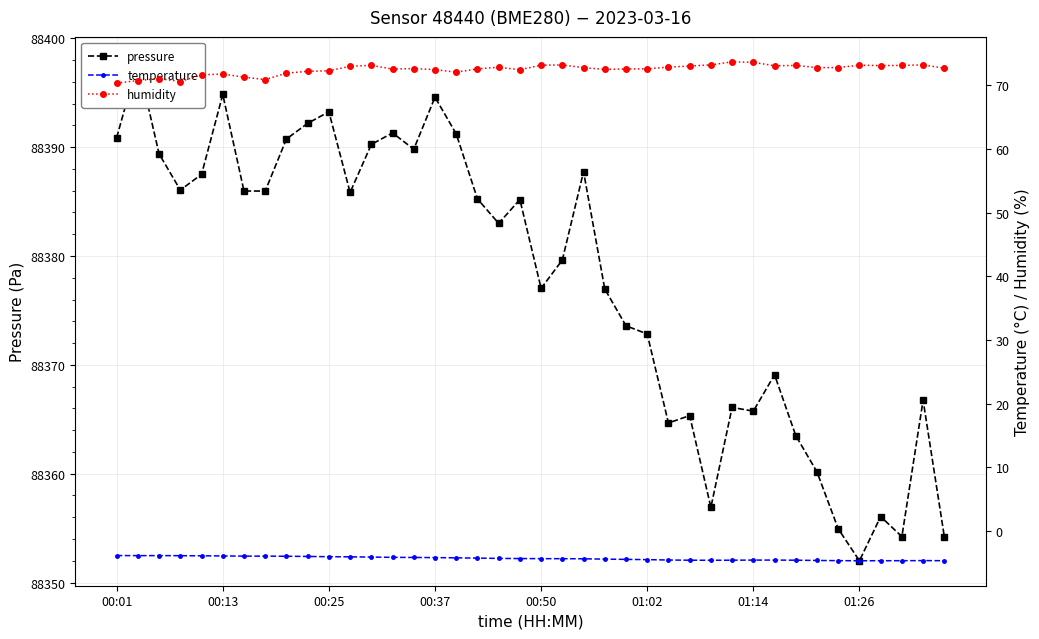

Which series has the largest total across all categories?

pressure